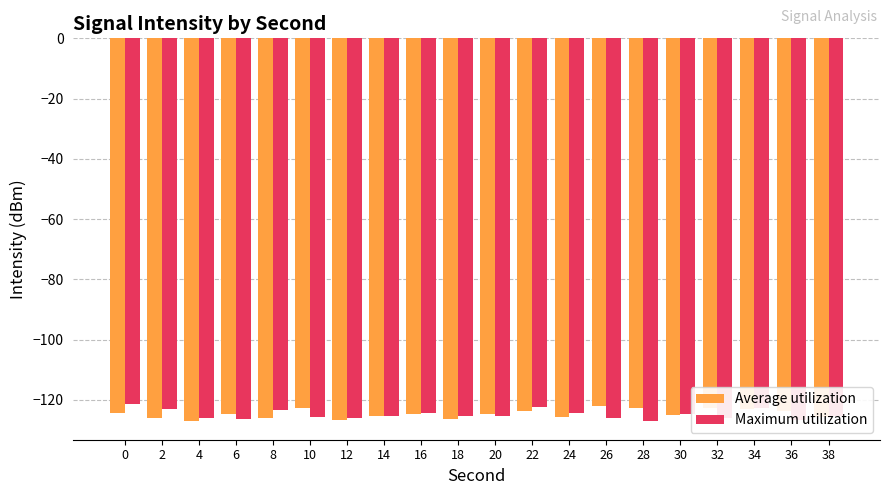

What is the minimum value for Maximum utilization?

-126.9